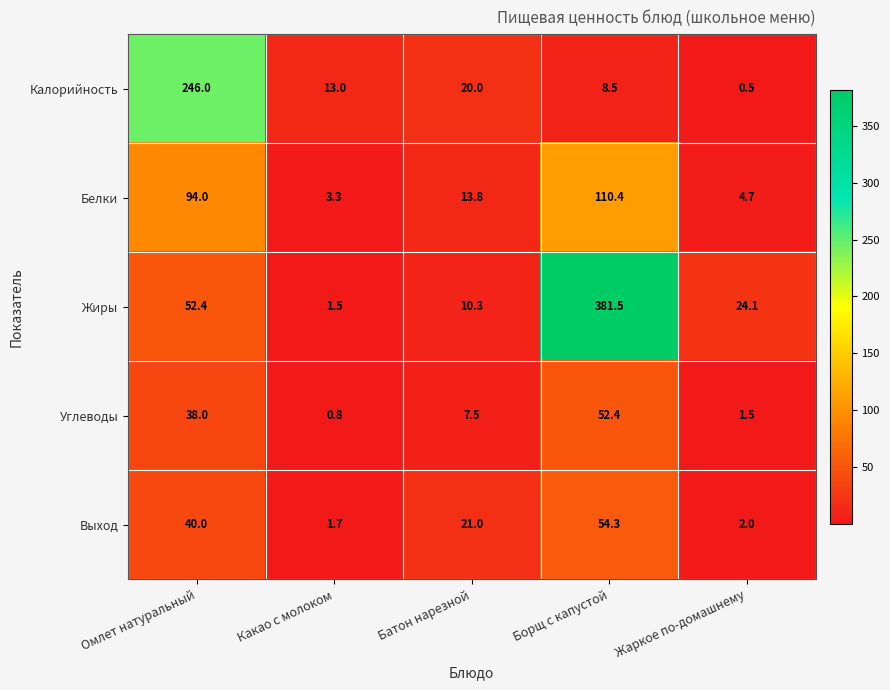

Reading left to right, extract all data points from this chart.

Калорийность: 246.0	13.0	20.0	8.5	0.5
Белки: 94.0	3.3	13.8	110.4	4.7
Жиры: 52.4	1.5	10.3	381.5	24.1
Углеводы: 38.0	0.8	7.5	52.4	1.5
Выход: 40.0	1.7	21.0	54.3	2.0